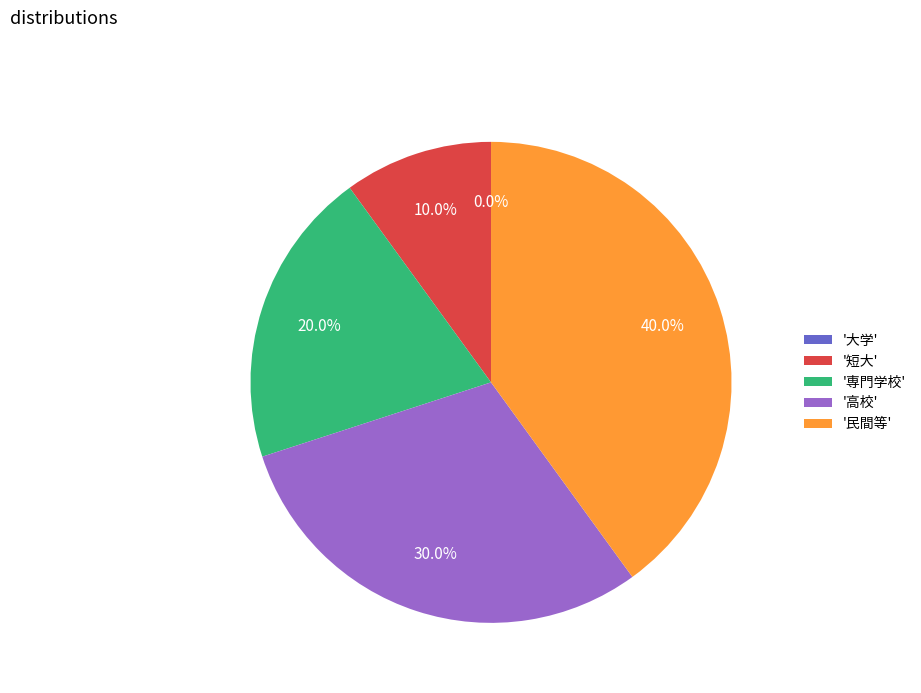

How many slices are in this pie chart?

5